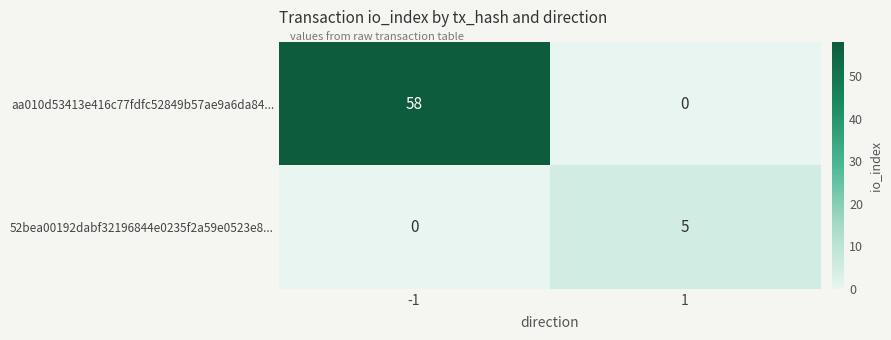

What is the difference between the highest and lowest values at -1?

58